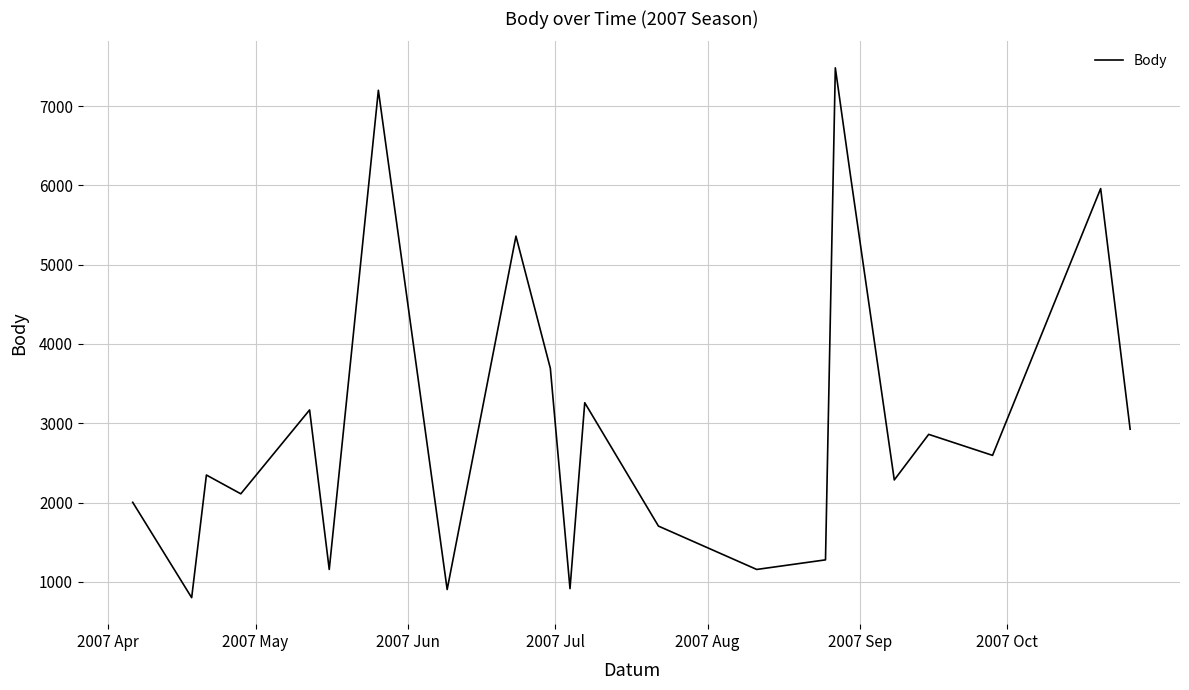

What is the maximum value shown in the chart?

7483